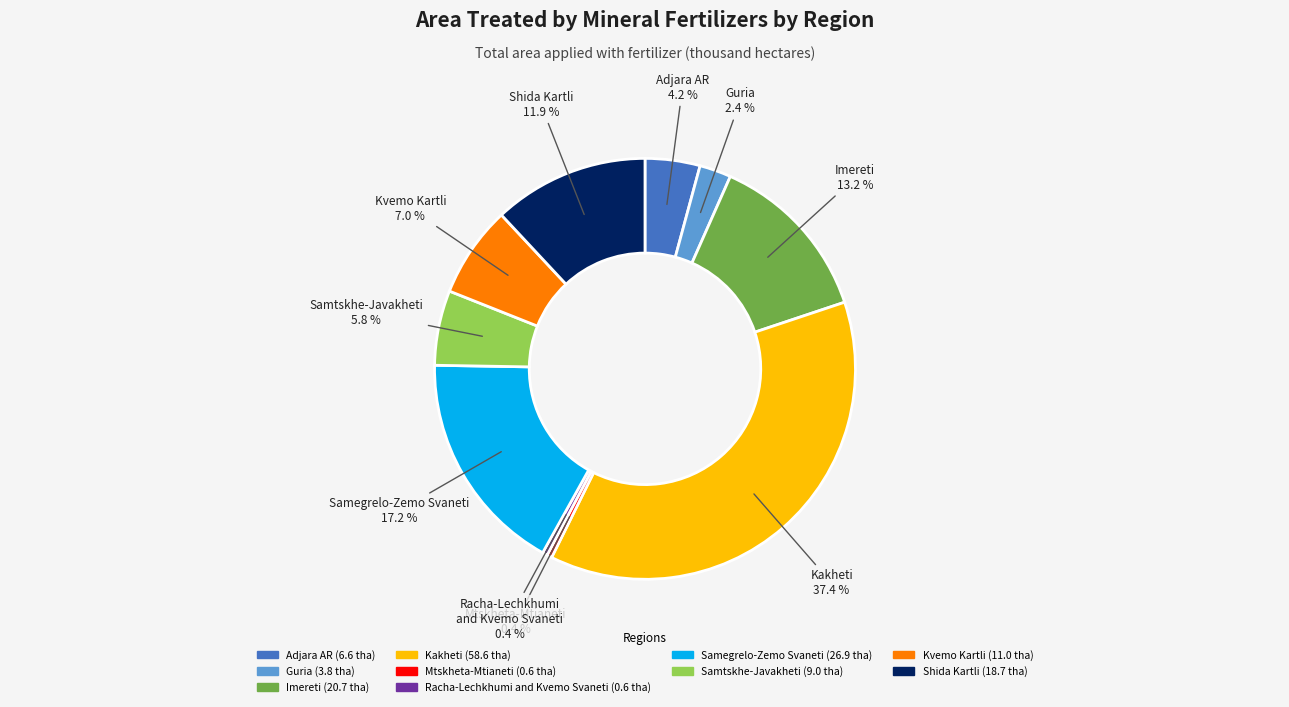

Count the number of slices in the pie.

10